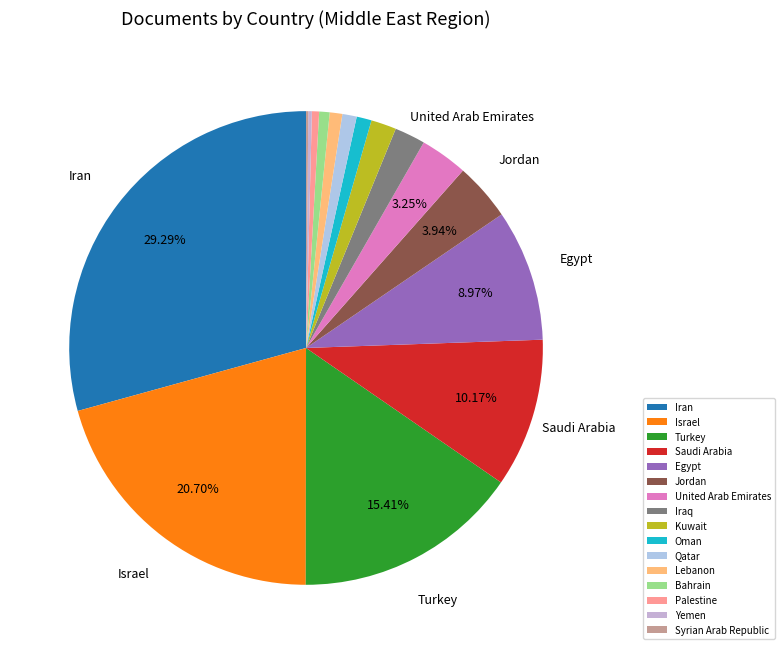

Combined, do Iran and United Arab Emirates account for over 50%?

No